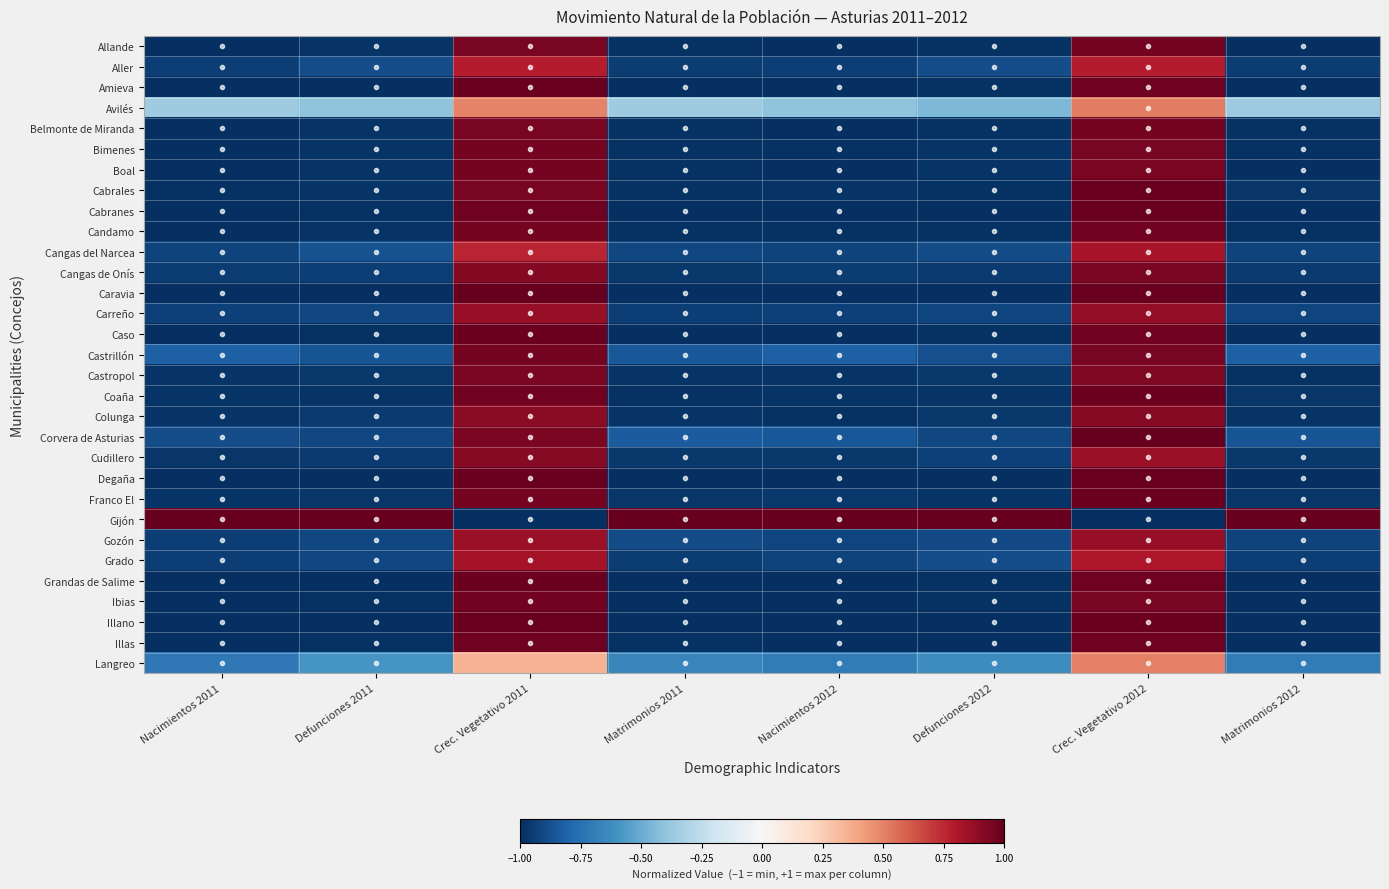

What is the difference between the highest and lowest values at Nacimientos 2011?

2.0